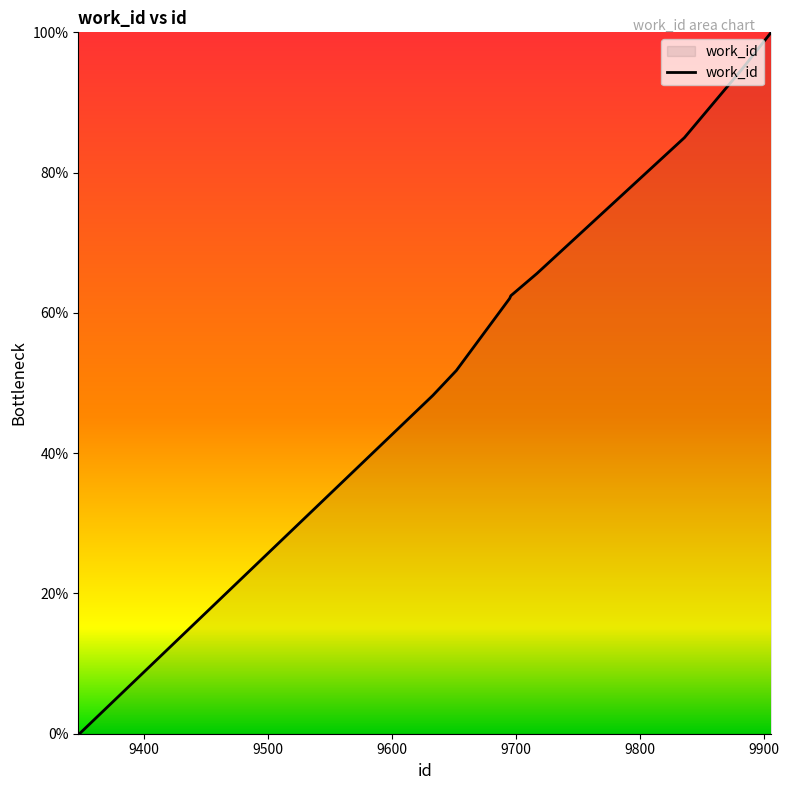

What is the maximum value shown in the chart?

100.0